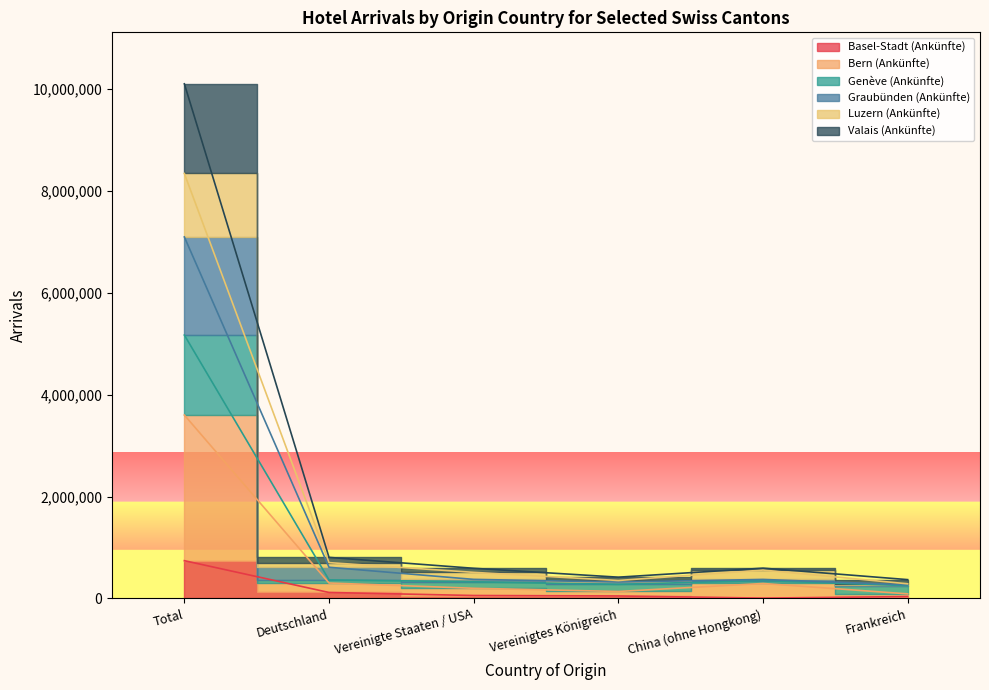

The Genève (Ankünfte) series shows 607718 at China (ohne Hongkong). True or false?

False